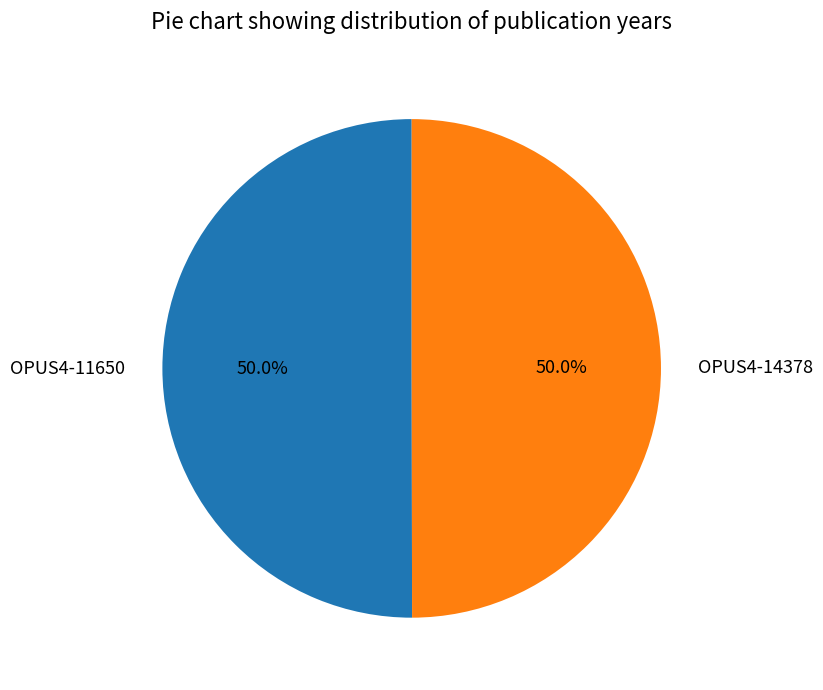

Combined, do OPUS4-14378 and OPUS4-11650 account for over 50%?

Yes